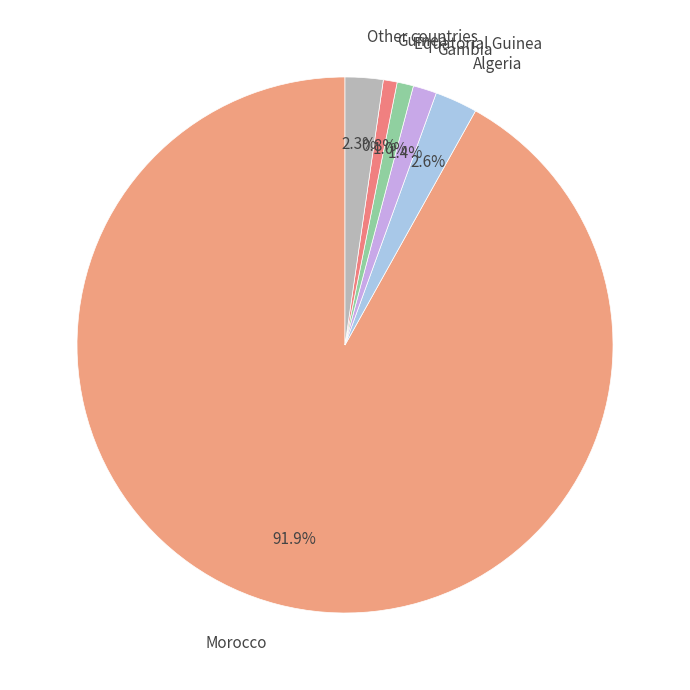

What percentage is NOT represented by Algeria?

97.4%